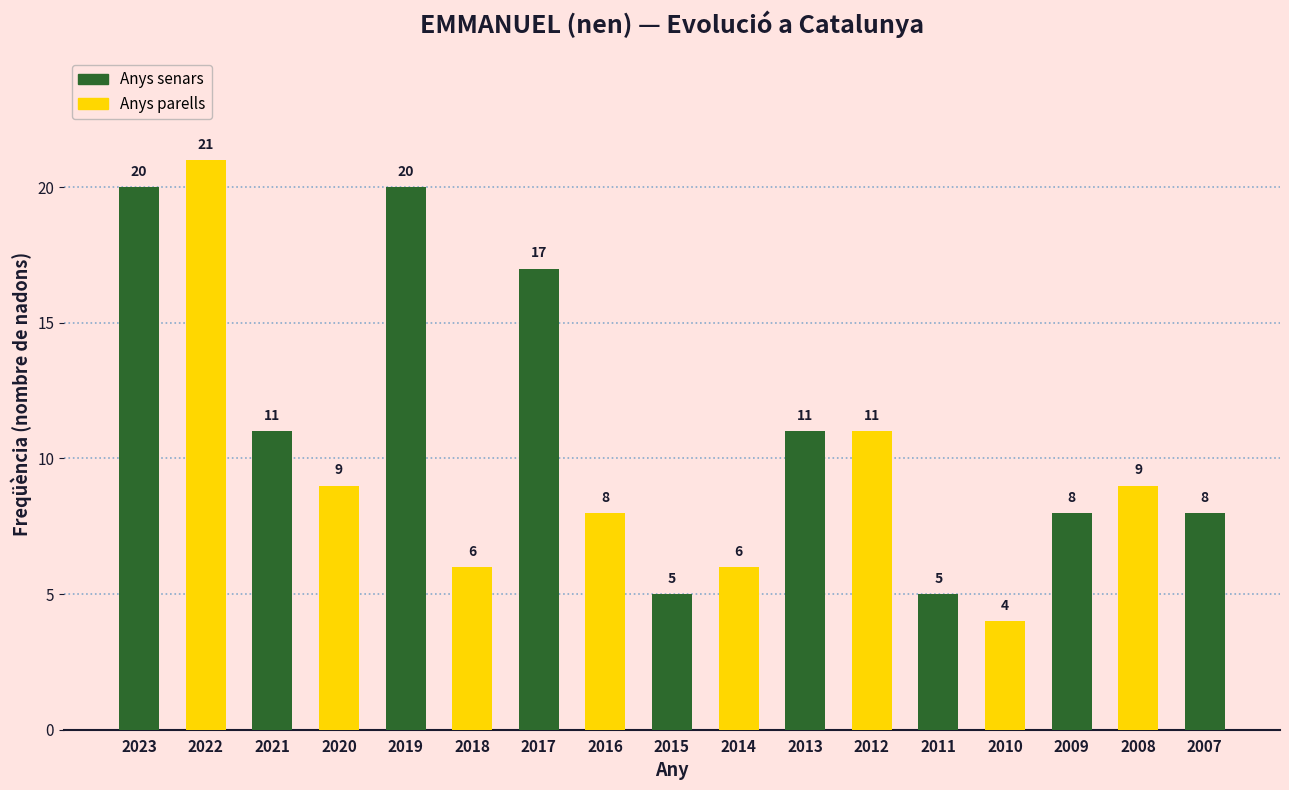

Are the bars horizontal?

No